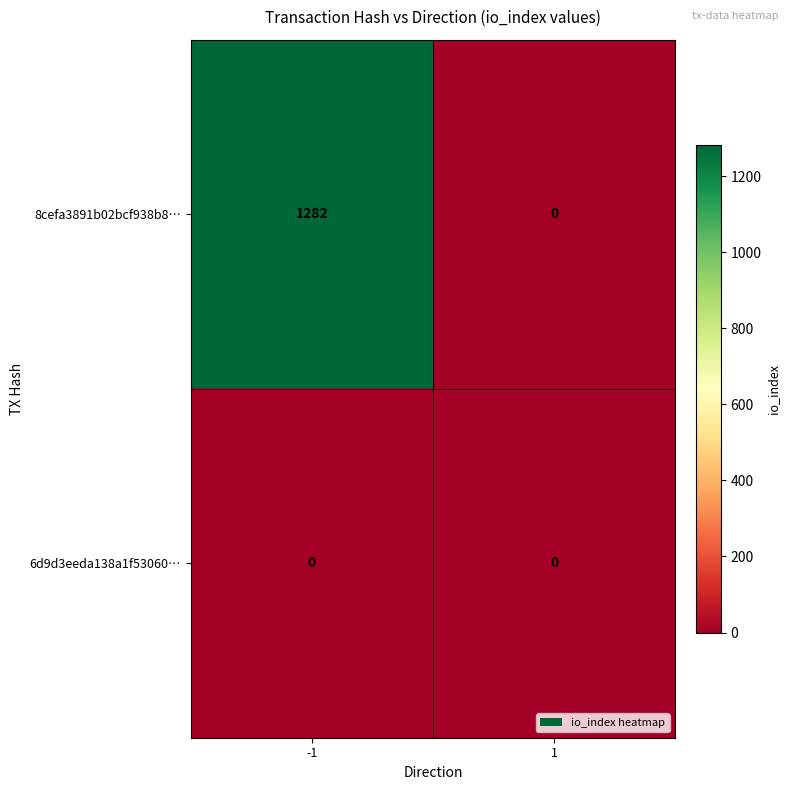

Which series has the largest range (max minus min)?

8cefa3891b02bcf938b8…